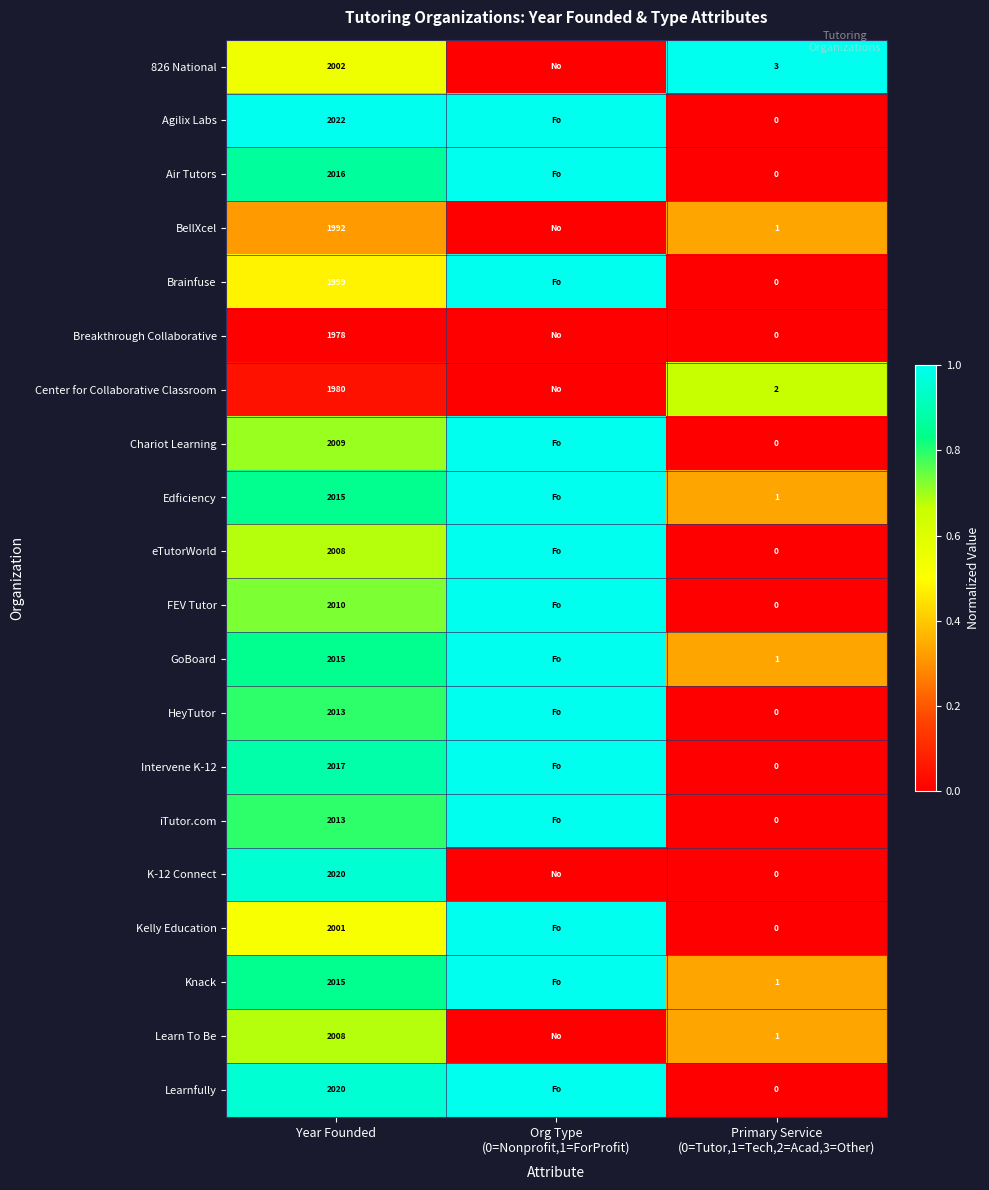

Is it true that Agilix Labs equals 3139 at Year Founded?

False